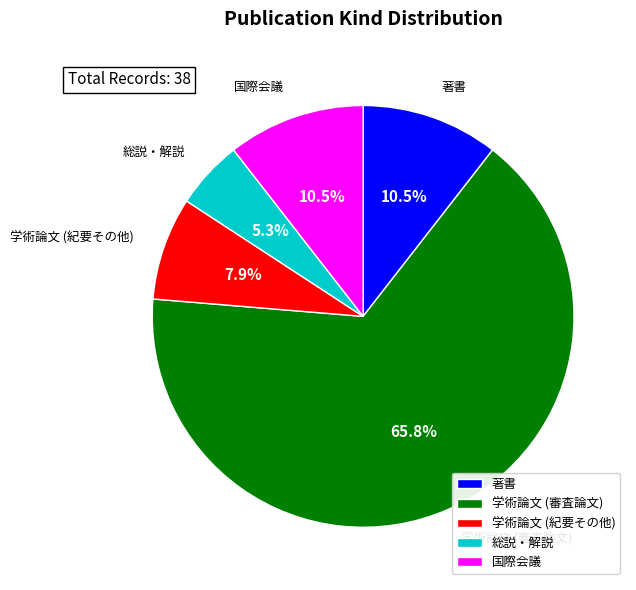

Which slice is the smallest?

総説・解説